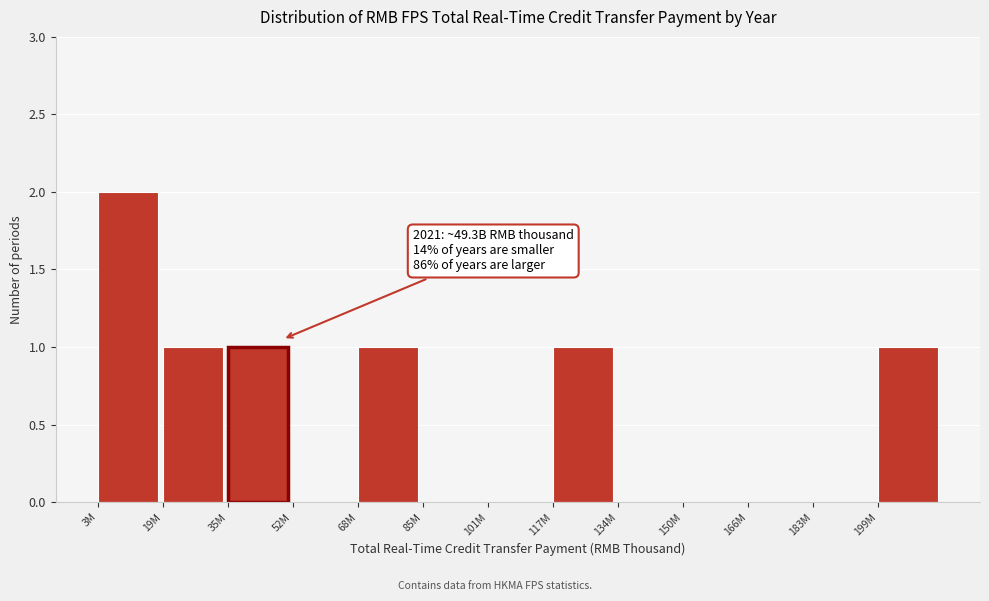

Reading left to right, what are all the values shown in this chart?

3M=2	19M=1	35M=1	52M=0	68M=1	85M=0	101M=0	117M=1	134M=0	150M=0	166M=0	183M=0	199M=1